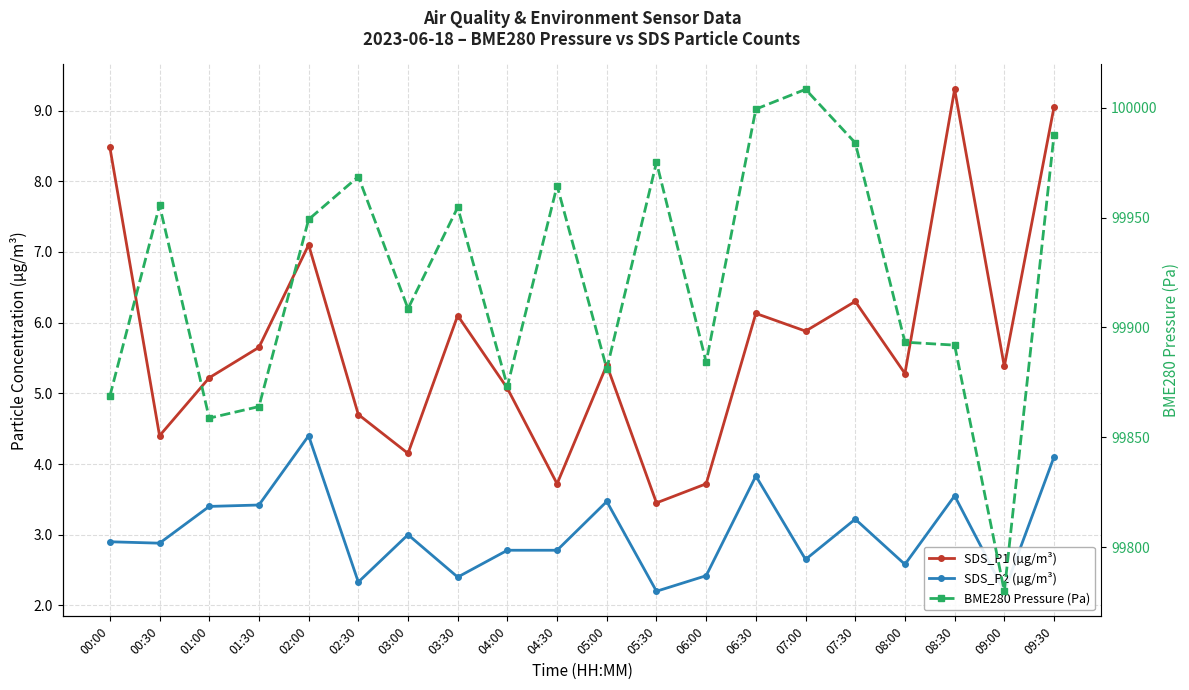

In SDS_P1 (µg/m³), how many points are lower than both neighbors (excluding endpoints)?

7